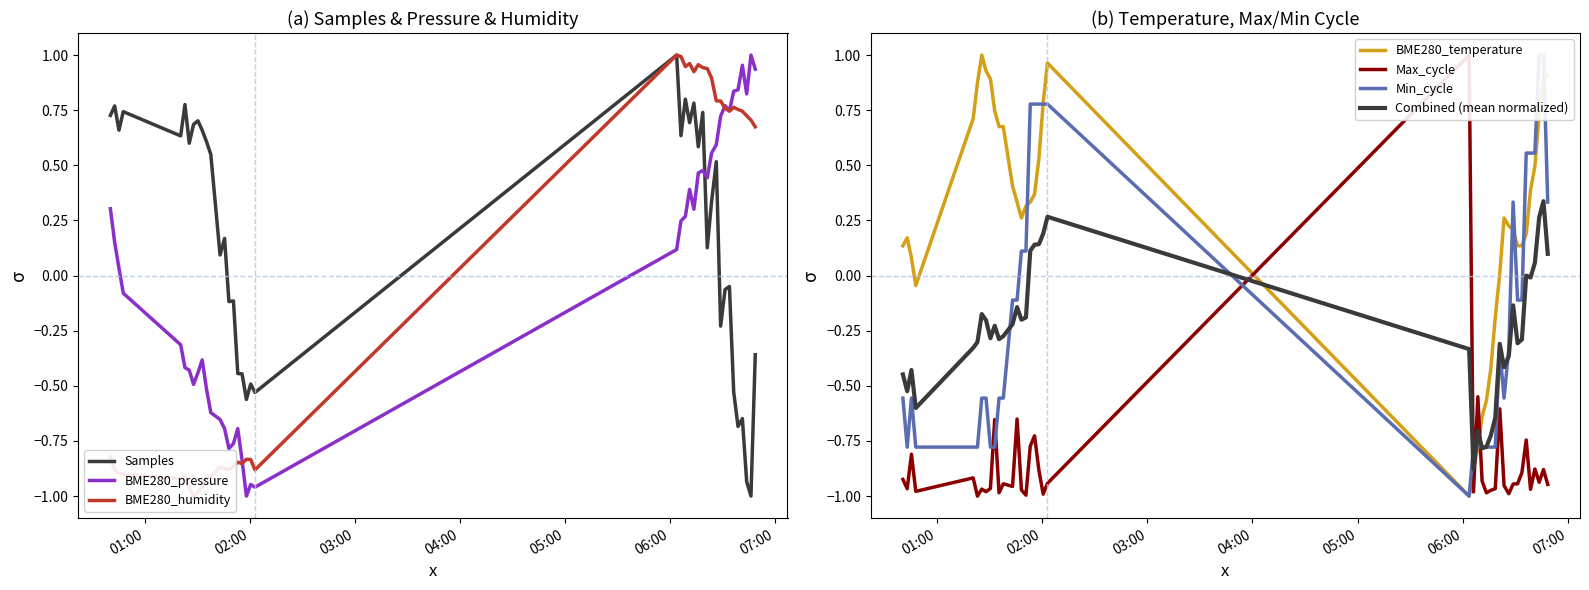

Which series has the largest range (max minus min)?

Samples